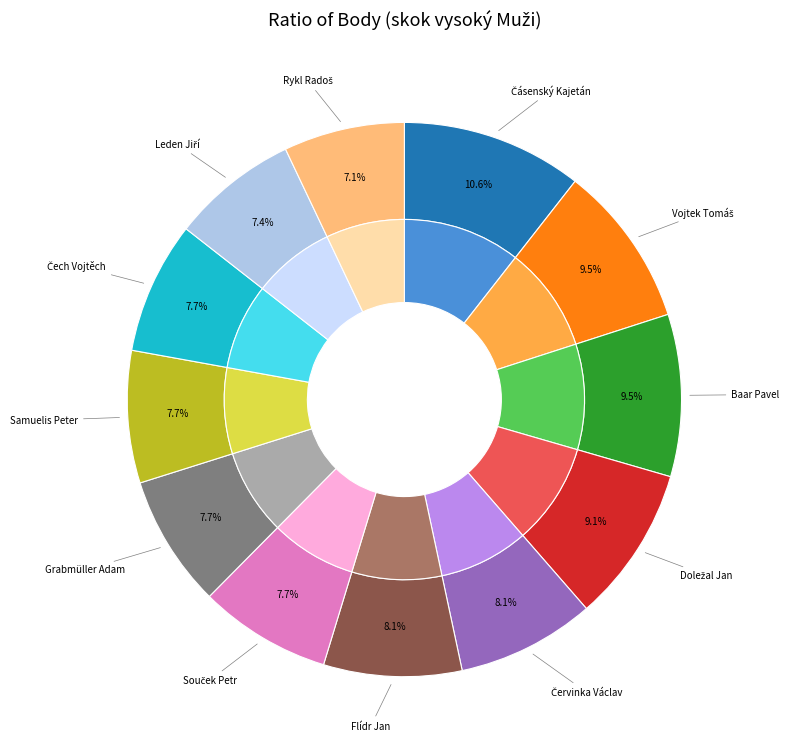

How many segments does this pie chart have?

12